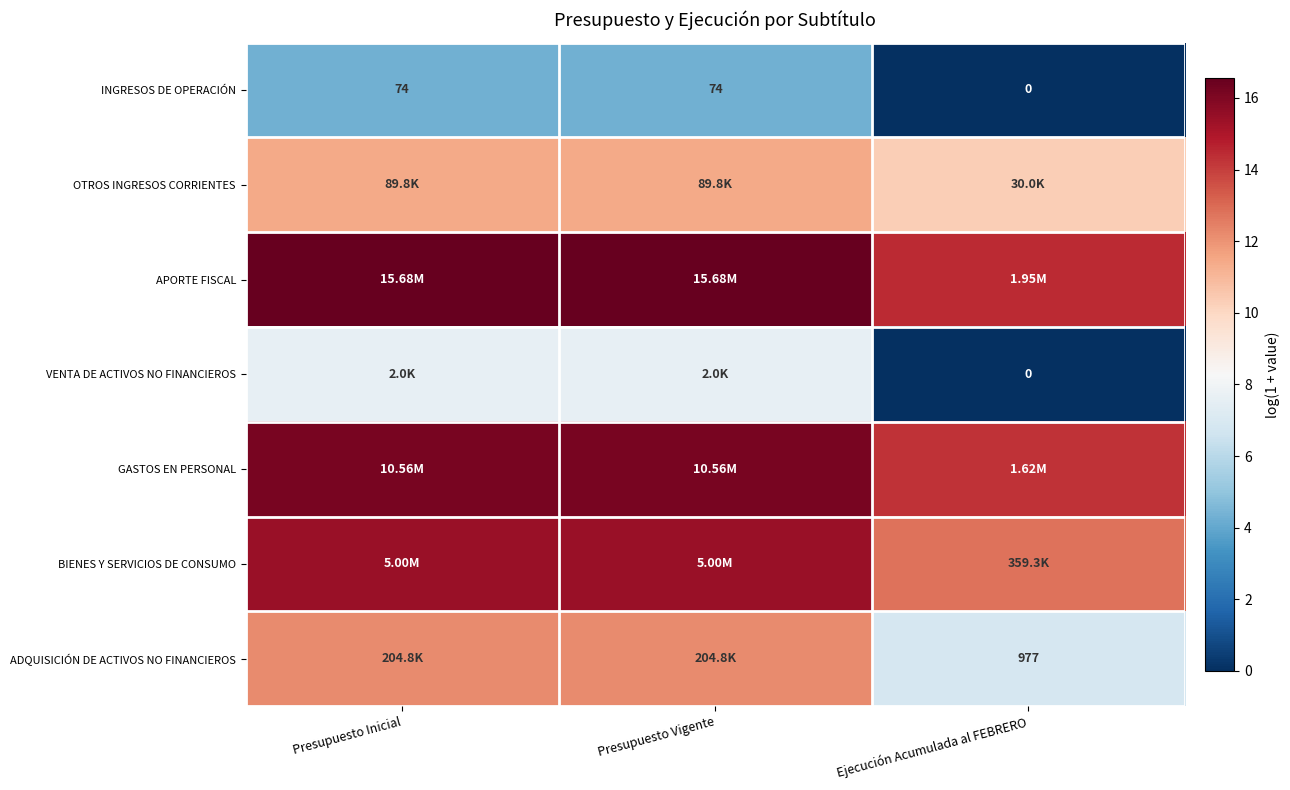

What is the maximum value shown in the chart?

16.6